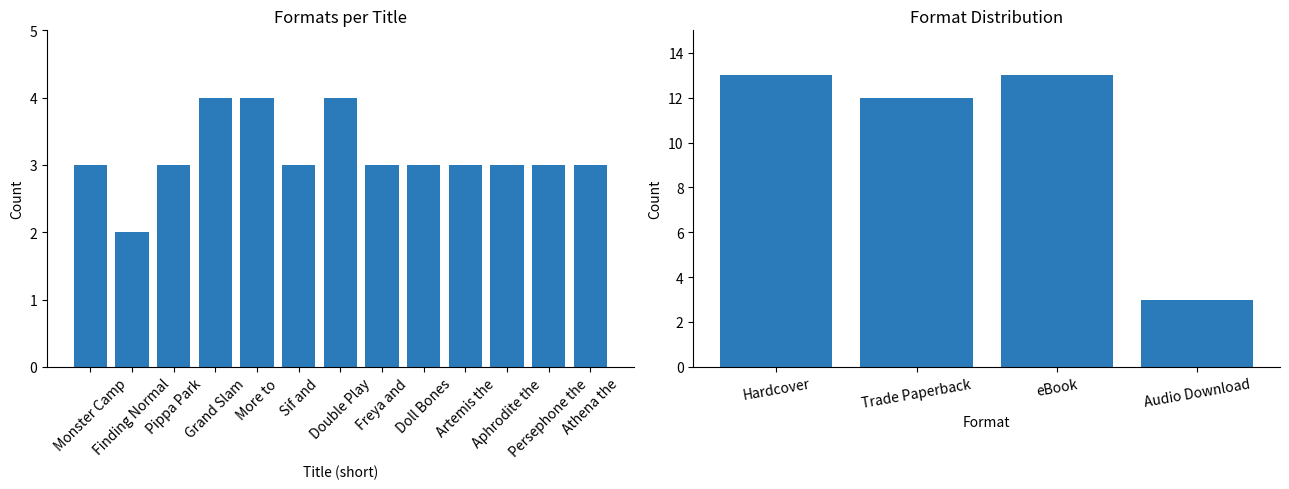

What is the average value?

10